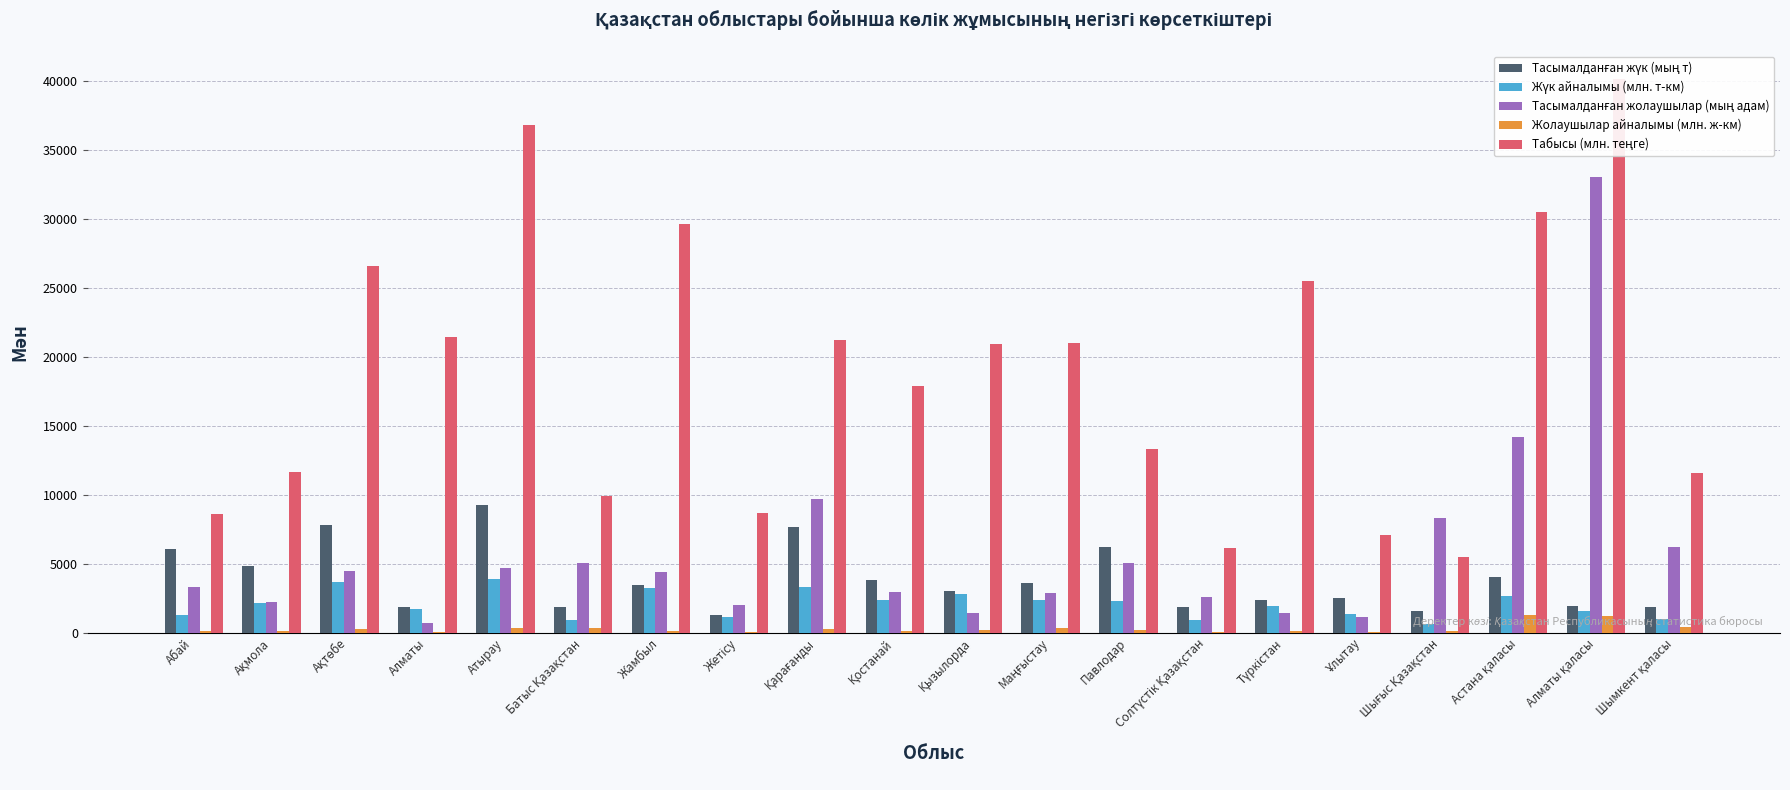

What is the highest value of the Жолаушылар айналымы (млн. ж-км) series?

1243.6